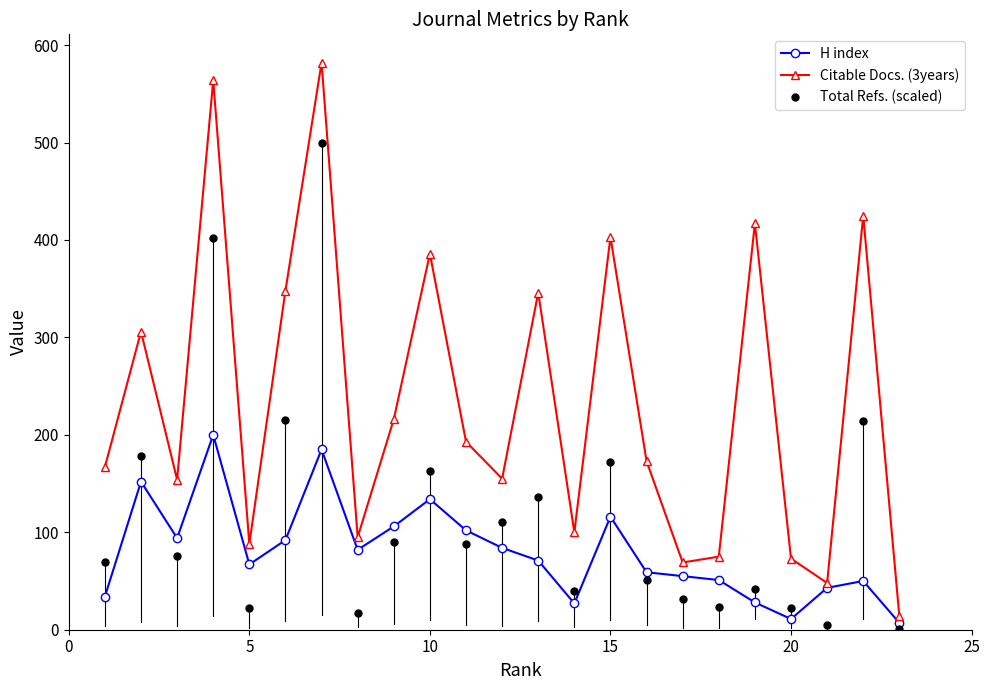

Which series has the widest spread of Y values?

Citable Docs. (3years)